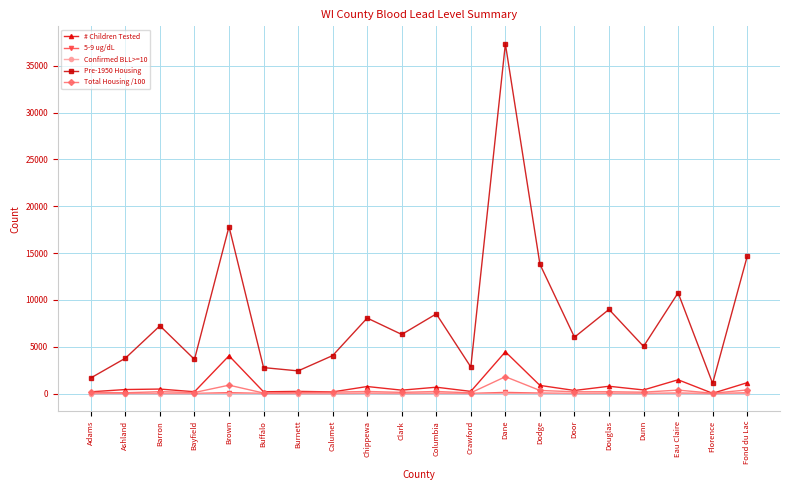

True or false: Pre-1950 Housing and # Children Tested cross at least once.

False